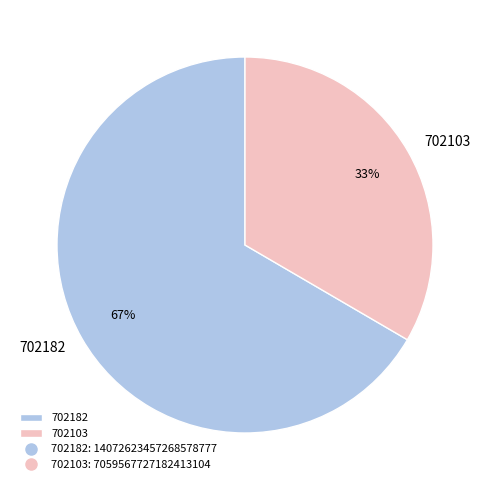

Which has a higher value, 702182 or 702103?

702182